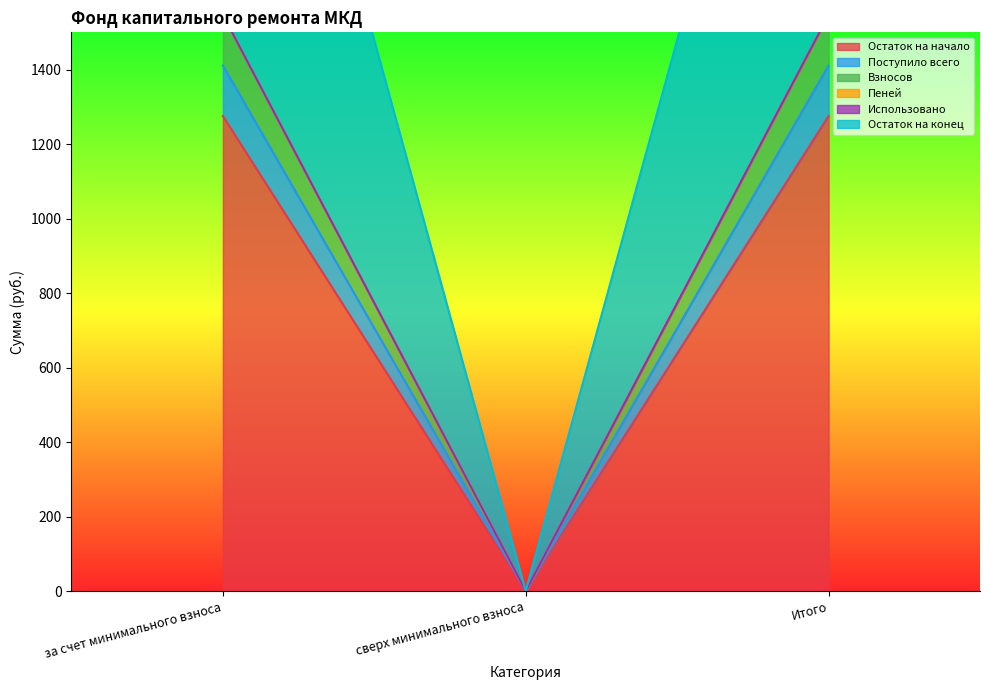

The value of Пеней at Итого is 1275.1. True or false?

True